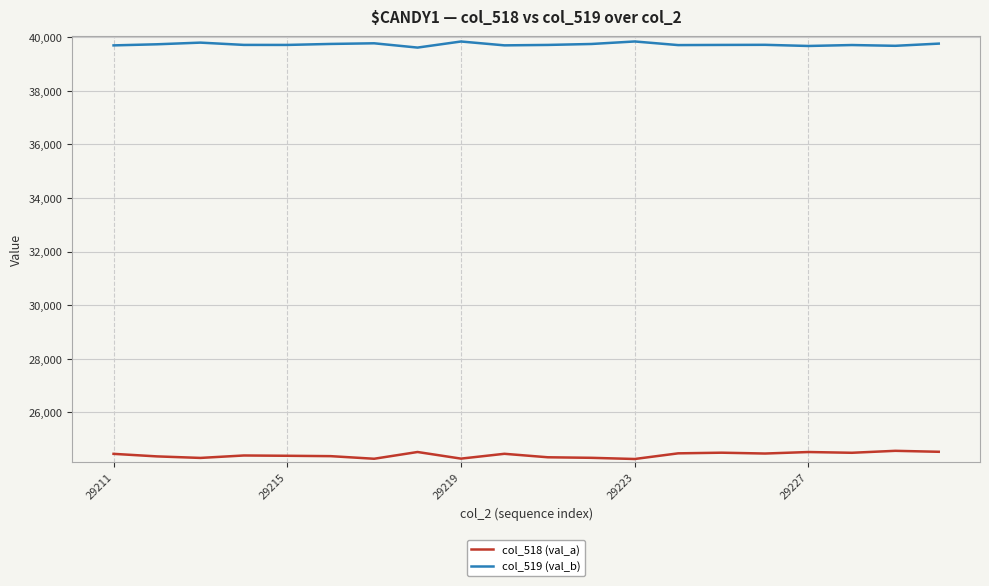

In col_518 (val_a), how many points are lower than both neighbors (excluding endpoints)?

6